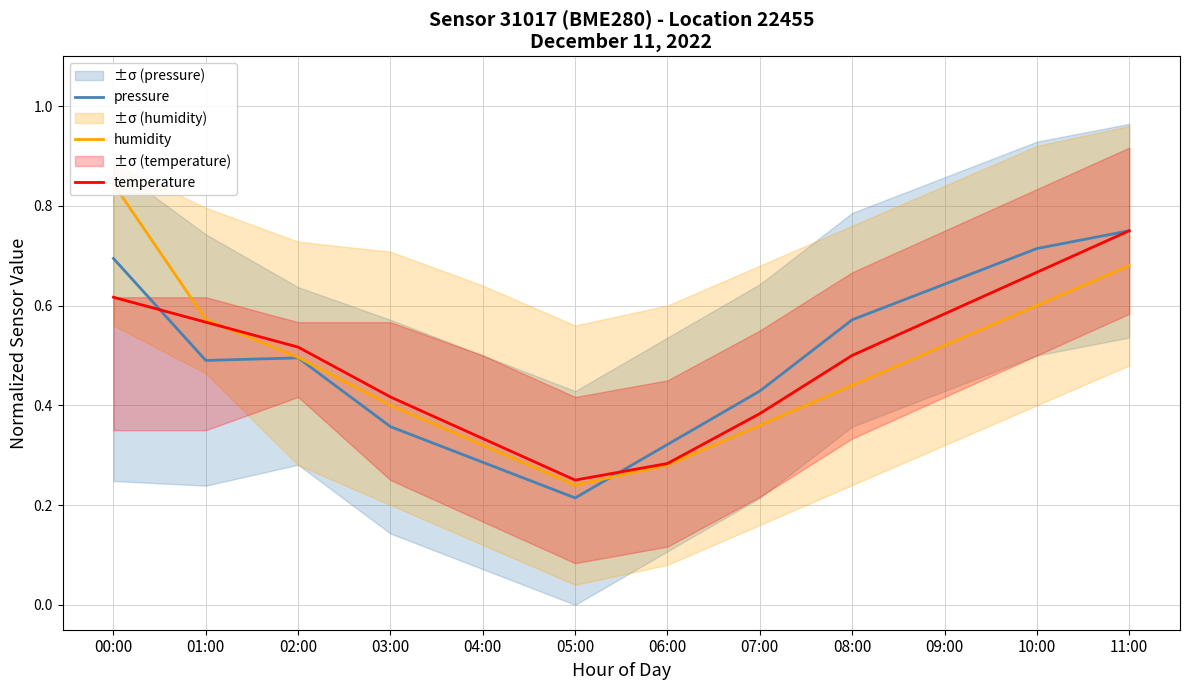

List the series in order of their overall mean, highest first.

pressure, temperature, humidity